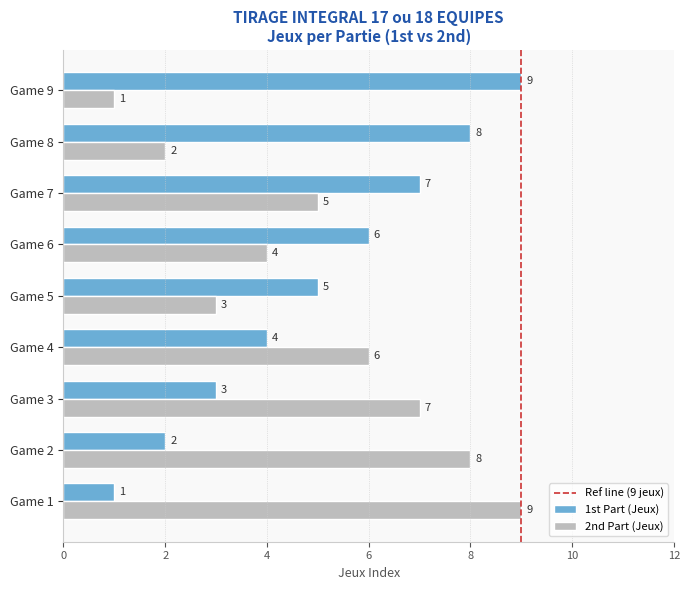

The 2nd Part (Jeux) series shows 6 at Game 4. True or false?

True